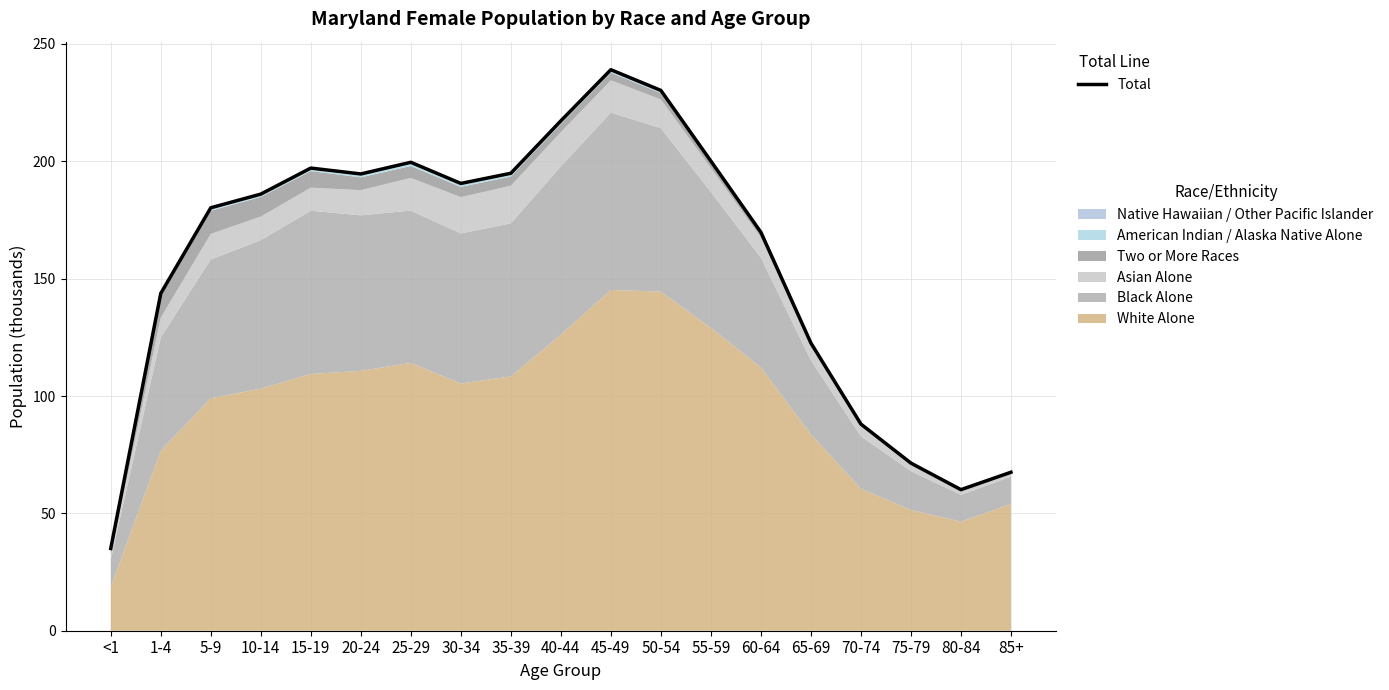

Reading left to right, extract all data points from this chart.

<1=35.0	1-4=143.7	5-9=180.2	10-14=186.0	15-19=197.1	20-24=194.6	25-29=199.6	30-34=190.6	35-39=194.9	40-44=217.2	45-49=239.0	50-54=230.2	55-59=200.1	60-64=169.8	65-69=122.6	70-74=88.0	75-79=71.4	80-84=60.1	85+=67.5